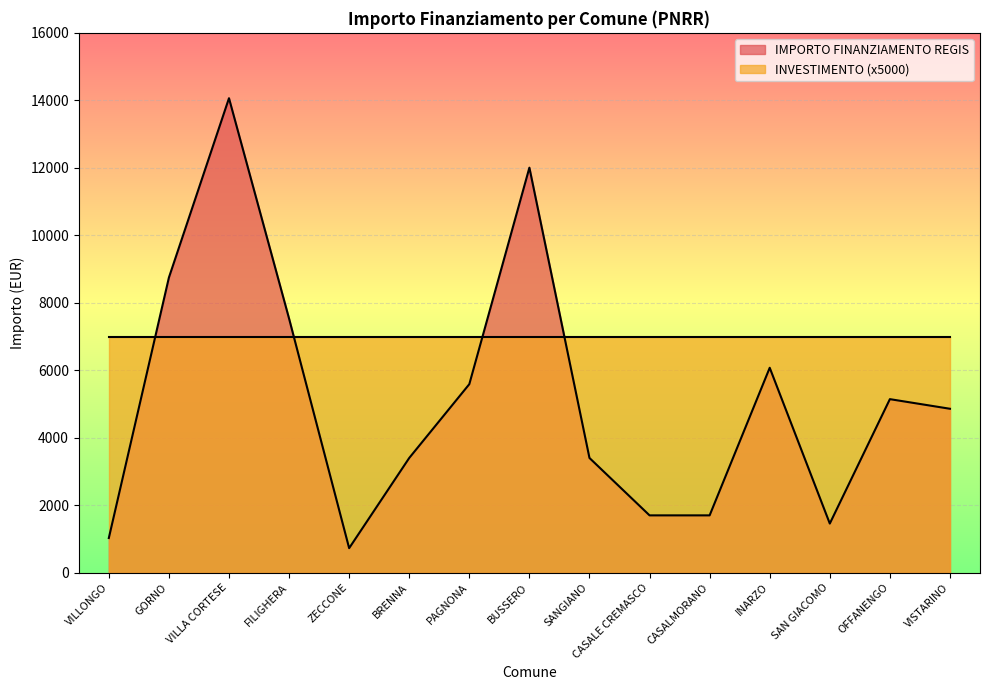

What is the value of the 9th point from the left?

3402